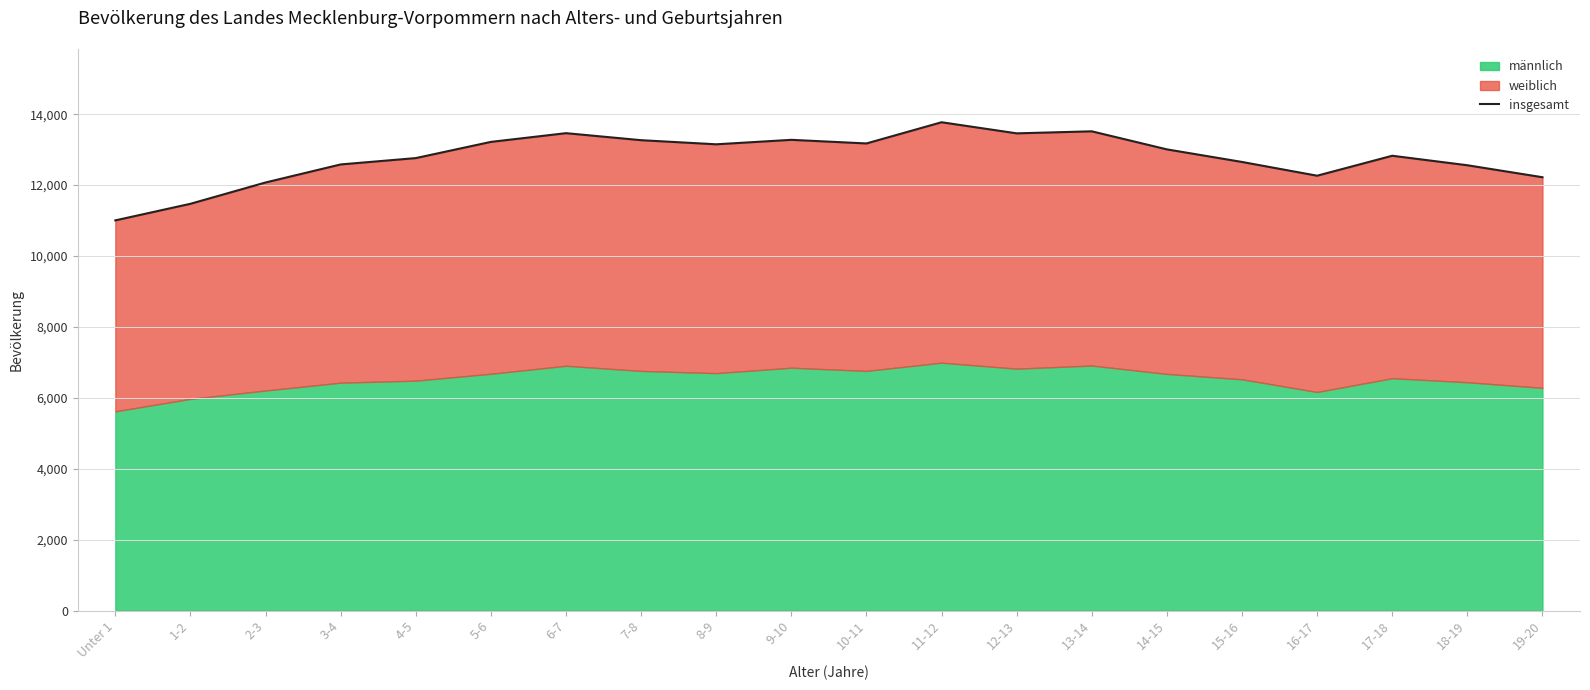

What position from the right is 11-12?

9